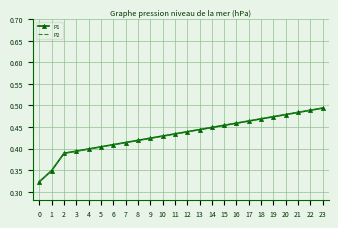

Between 13 and 22, which is larger?

22